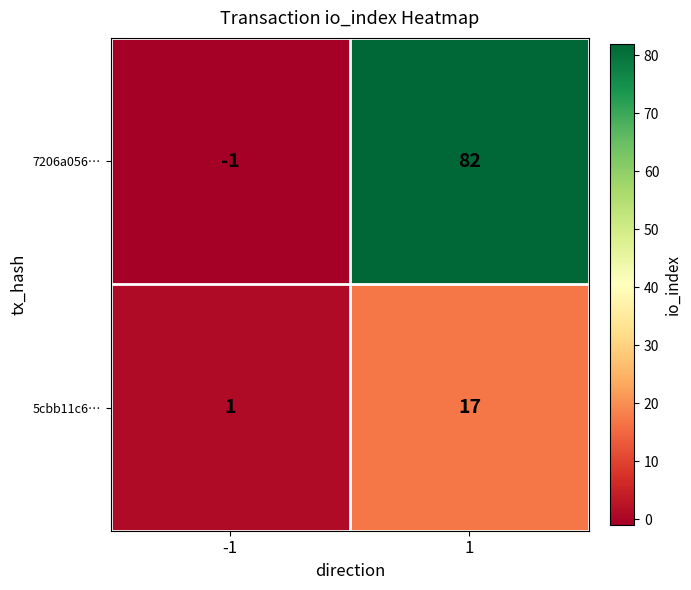

How many data points does each series have?

2